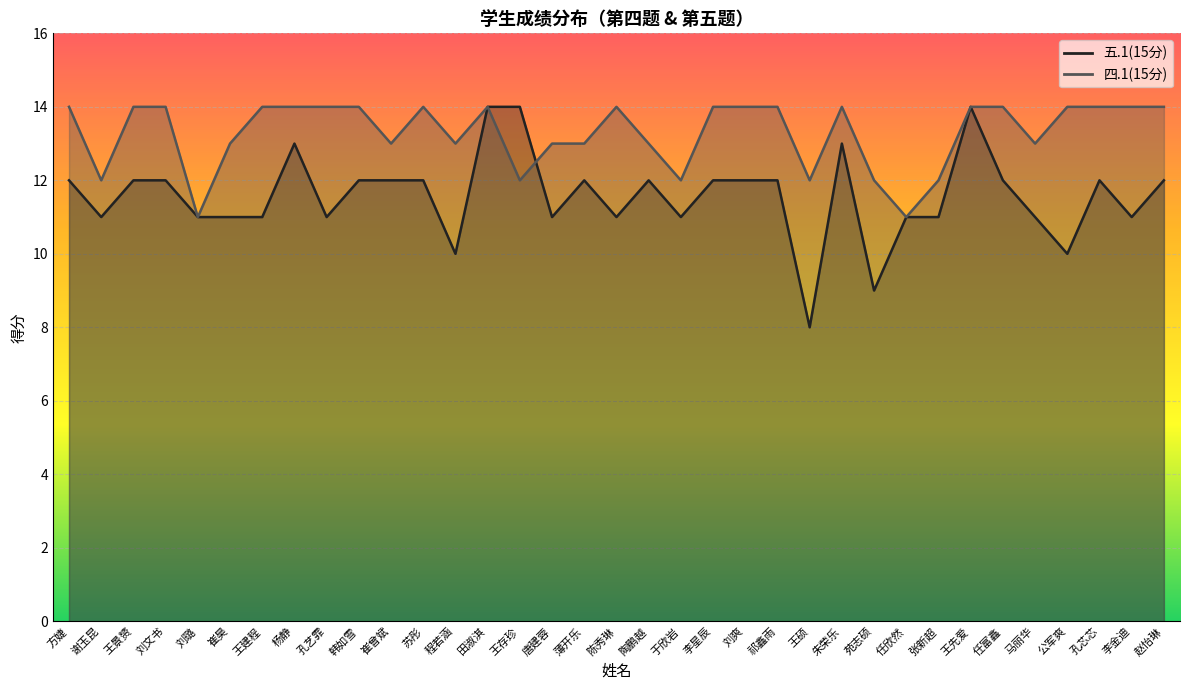

Count the number of data series in this chart.

2